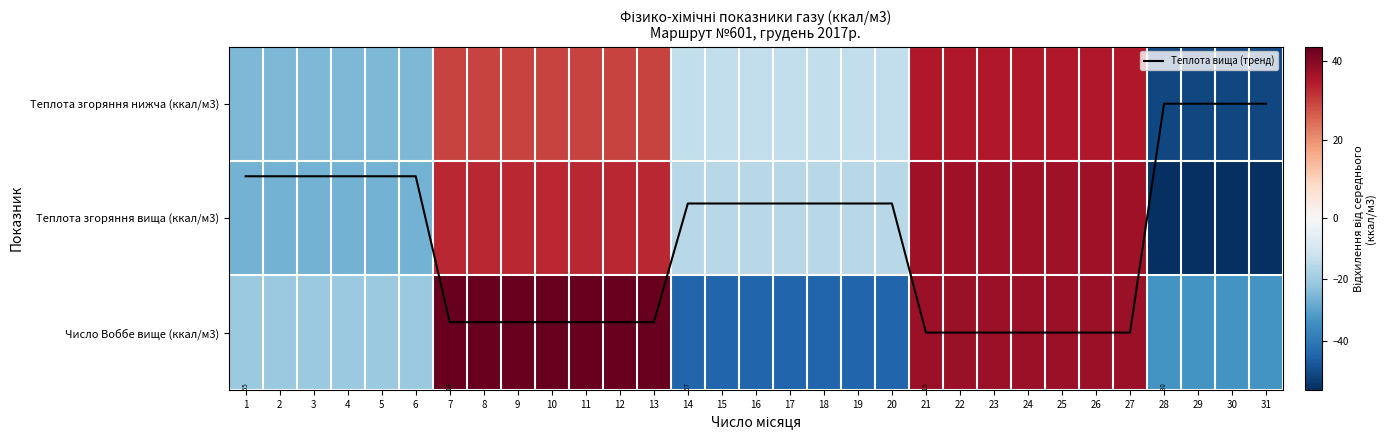

How many values in the Теплота згоряння нижча (ккал/м3) series exceed -13?

14